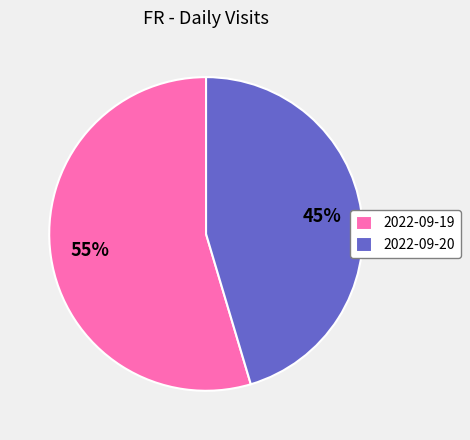

Which slice represents more than half of the pie?

2022-09-19